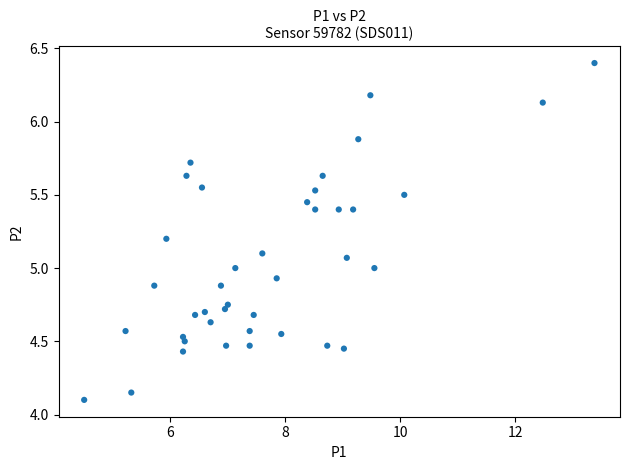

What is the range of Y values (max minus min)?

2.3